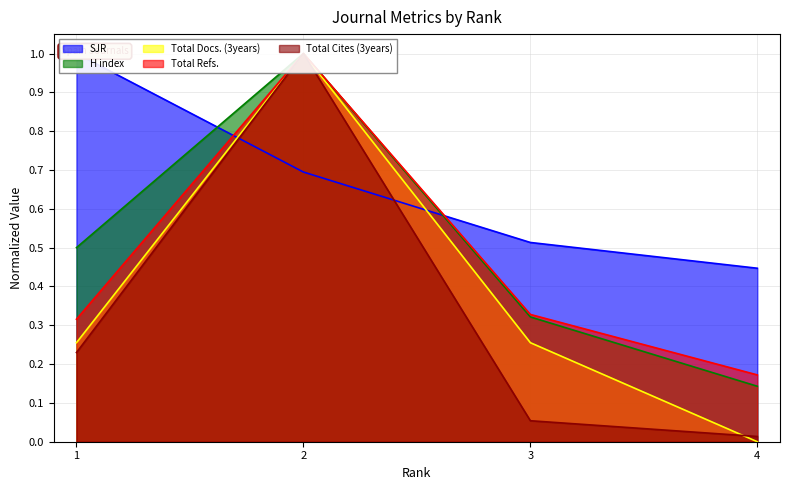

Rank the series at 1 from highest to lowest value.

SJR, H index, Total Refs., Total Docs. (3years), Total Cites (3years)